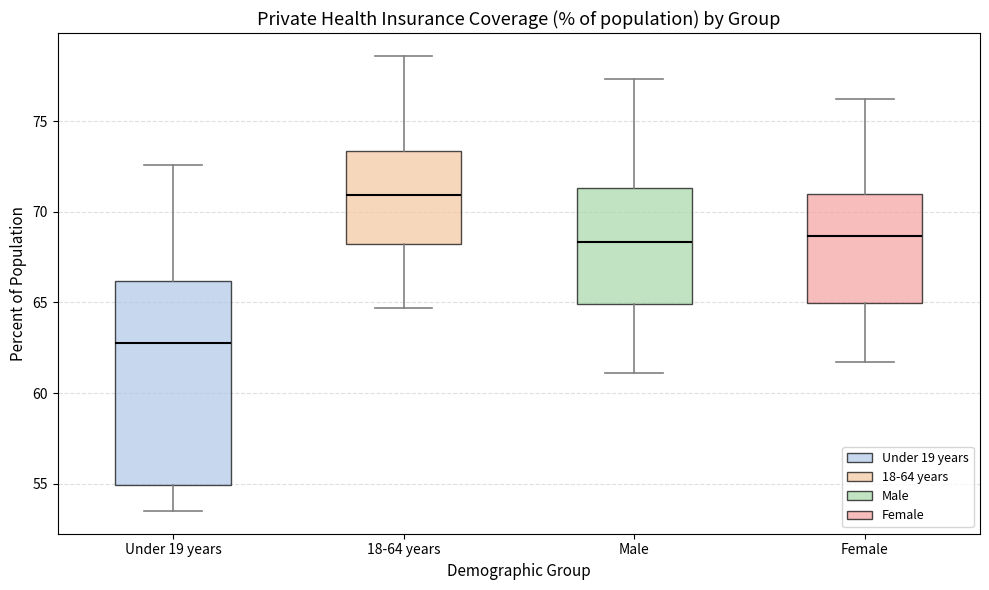

Where does the upper whisker of the box for 18-64 years end on the y-axis? The values are not printed on the chart, so give them approximately, as read against the axis.

78.5